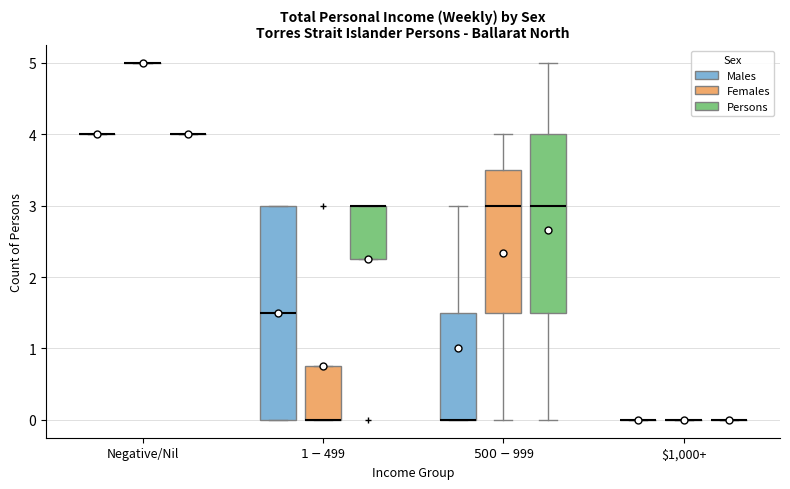

Reading left to right, read every box against the y-axis: the position of its median line, the range the box covers, and the ends of its whiskers. The values are not printed on the chart, so give them approximately, as read against the axis.

Negative/Nil (Males): box collapsed to a line at 4.0, whiskers 4.0 to 4.0
Negative/Nil (Females): box collapsed to a line at 5.0, whiskers 5.0 to 5.0
Negative/Nil (Persons): box collapsed to a line at 4.0, whiskers 4.0 to 4.0
$1-$499 (Males): median 1.5, box 0.0 to 3.0, whiskers 0.0 to 3.0
$1-$499 (Females): median 0.0 (drawn on the box's lower edge), box 0.0 to 0.8, whiskers 0.0 to 0.8
$1-$499 (Persons): median 3.0 (drawn on the box's upper edge), box 2.3 to 3.0, whiskers 2.3 to 3.0
$500-$999 (Males): median 0.0 (drawn on the box's lower edge), box 0.0 to 1.5, whiskers 0.0 to 3.0
$500-$999 (Females): median 3.0, box 1.5 to 3.5, whiskers 0.0 to 4.0
$500-$999 (Persons): median 3.0, box 1.5 to 4.0, whiskers 0.0 to 5.0
$1,000+ (Males): box collapsed to a line at 0.0, whiskers 0.0 to 0.0
$1,000+ (Females): box collapsed to a line at 0.0, whiskers 0.0 to 0.0
$1,000+ (Persons): box collapsed to a line at 0.0, whiskers 0.0 to 0.0